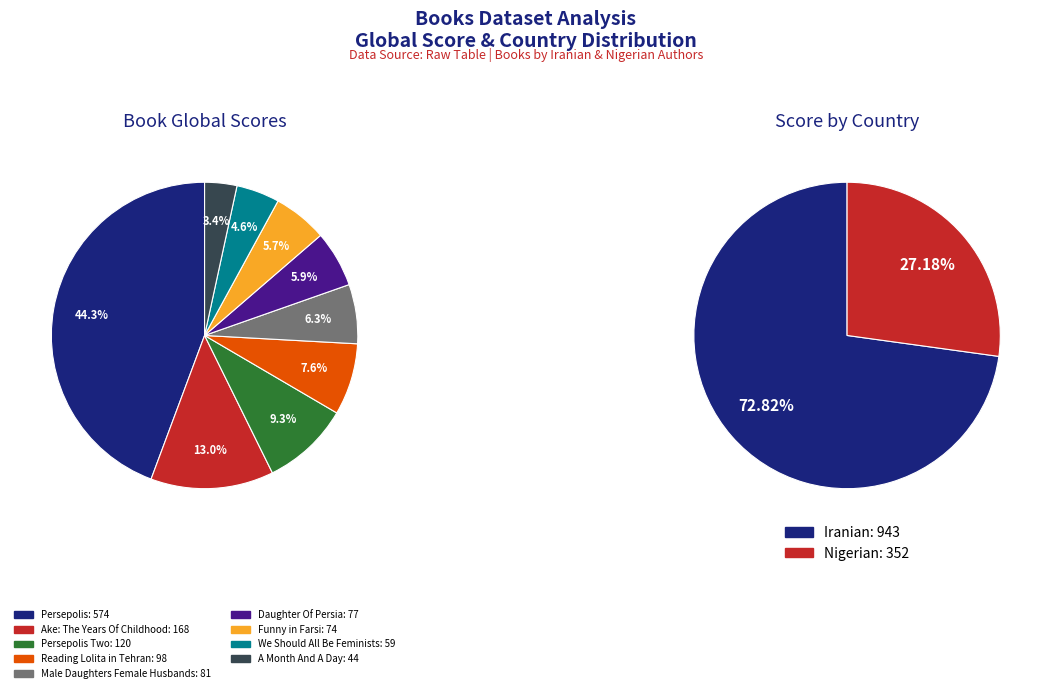

Combined, do A Month And A Day and We Should All Be Feminists account for over 50%?

No